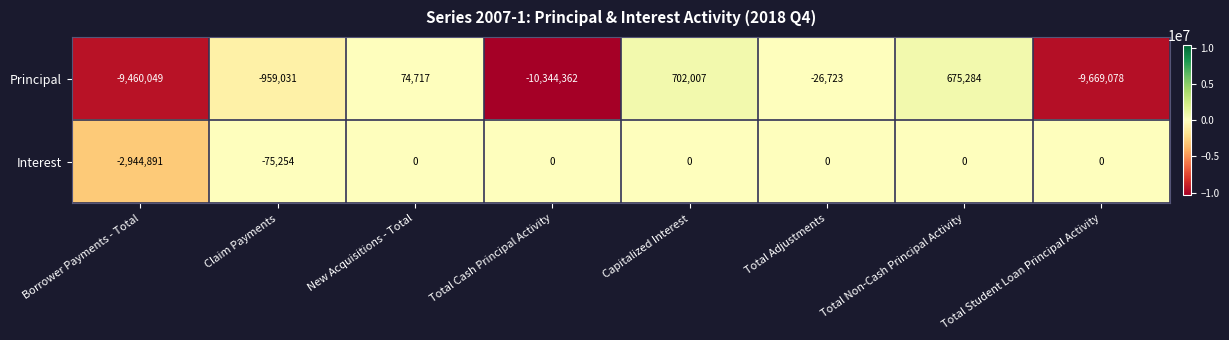

What is the spread (max minus min) of values at Total Cash Principal Activity?

10344362